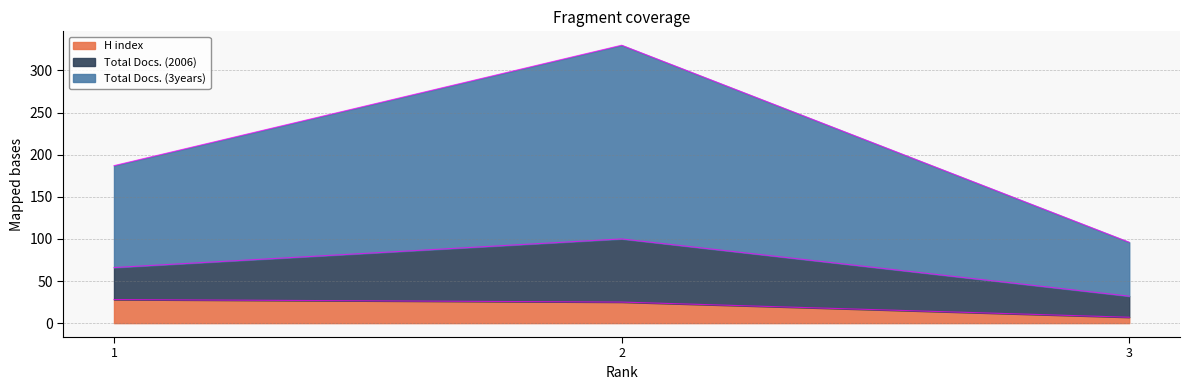

What is the maximum value for H index?

28